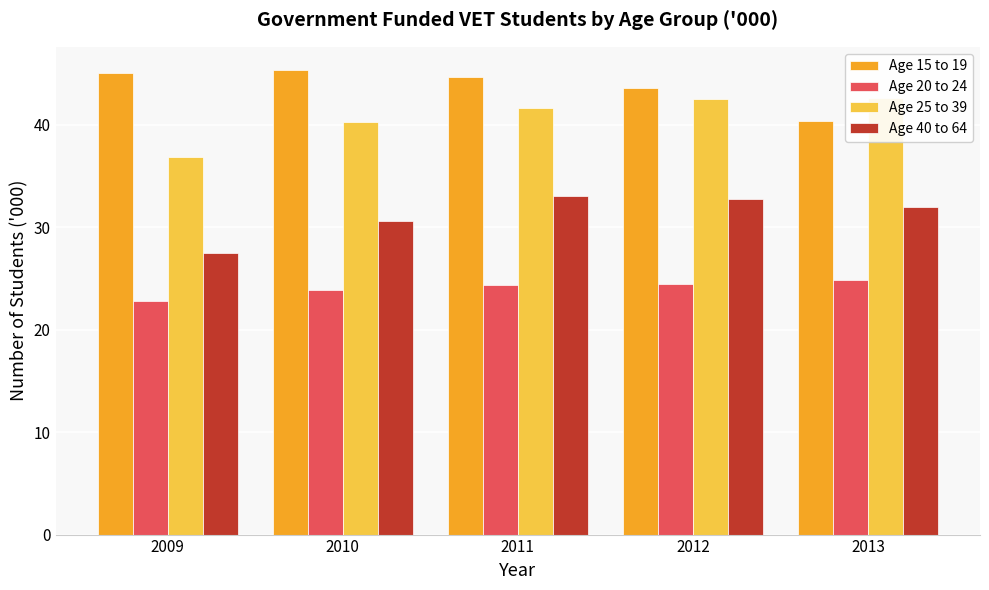

At which category is the sum across all series the highest?

2011